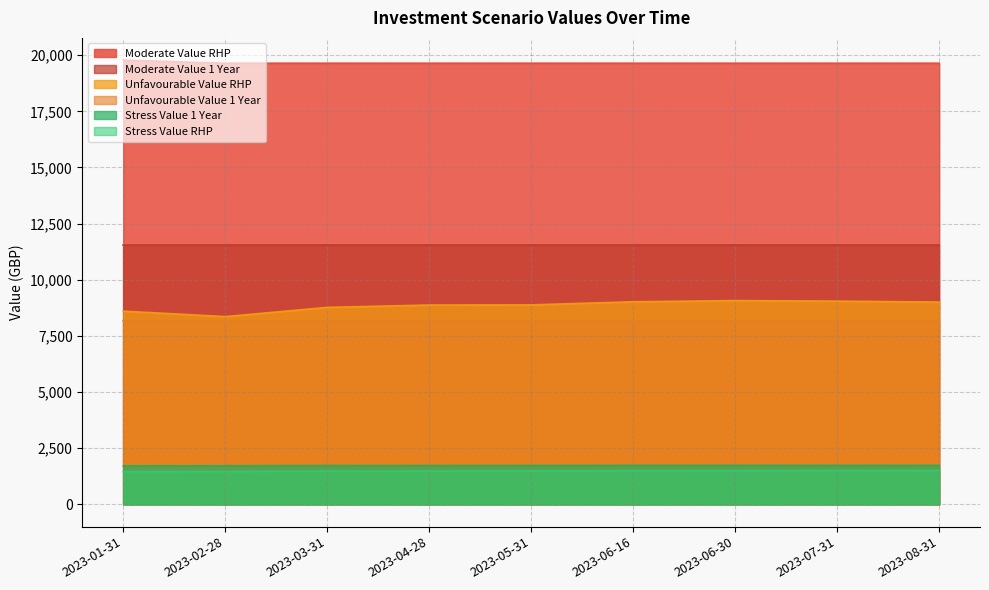

True or false: Moderate Value 1 Year and Stress Value 1 Year cross at least once.

False